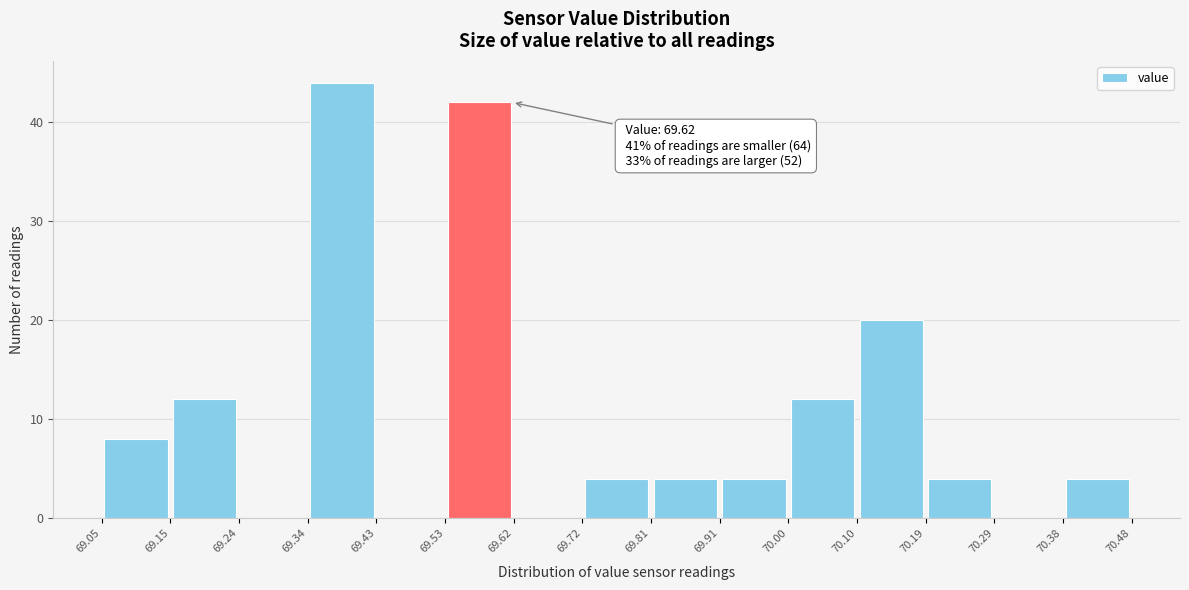

Over which range of the x-axis is the bar tallest?

69.34 to 69.43